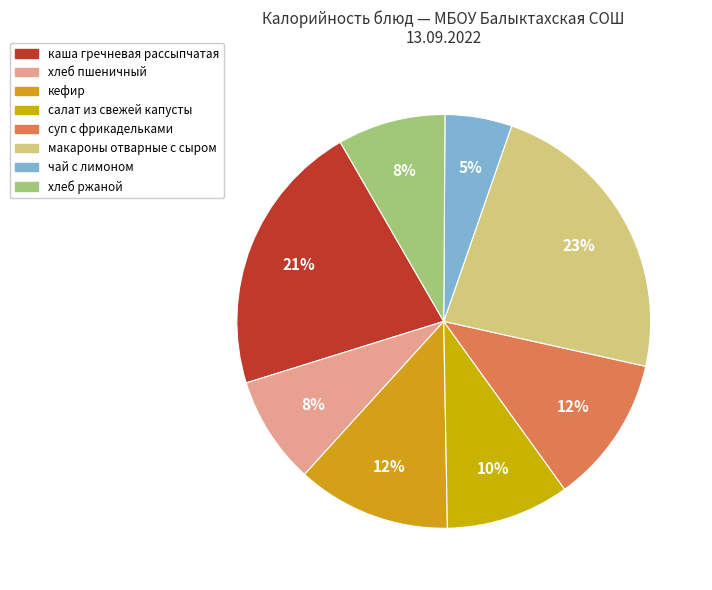

Count the number of slices in the pie.

8